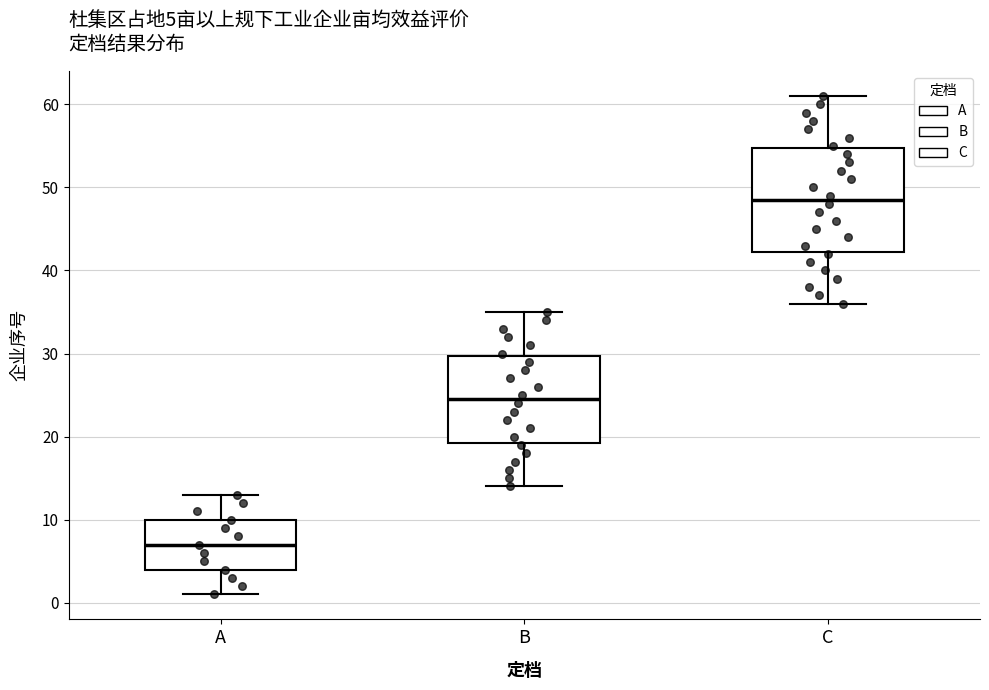

Which box's median line is the lowest?

A